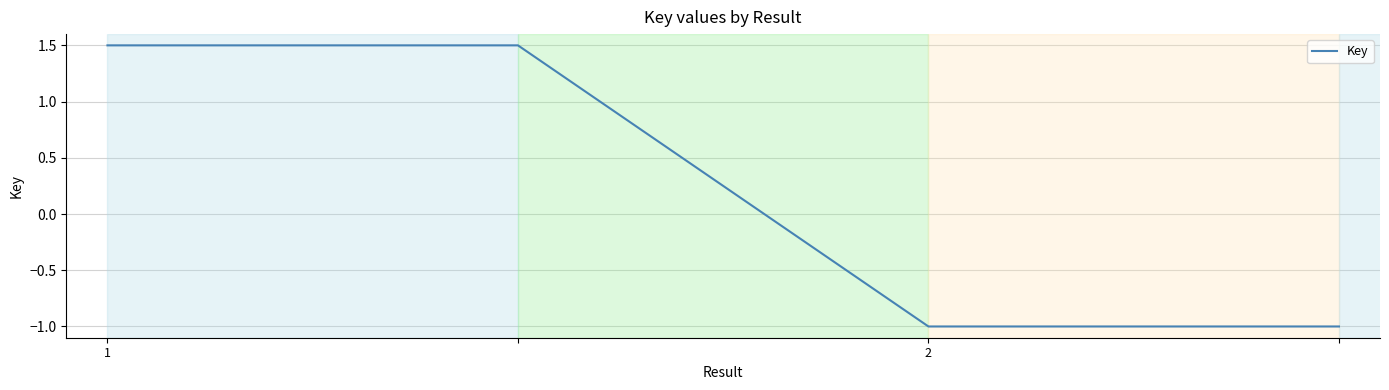

What is the difference between the maximum and minimum values?

2.5